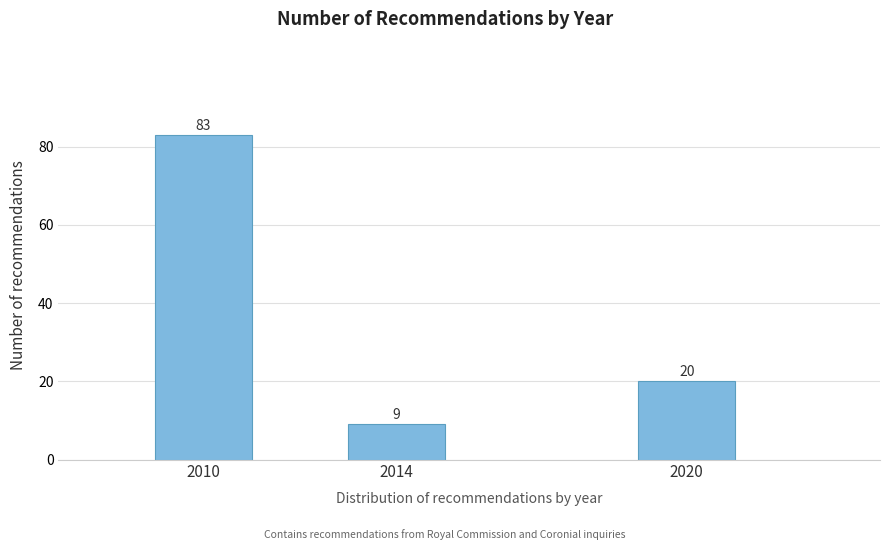

Reading left to right, list all the values displayed in this chart.

2010=83	2014=9	2020=20